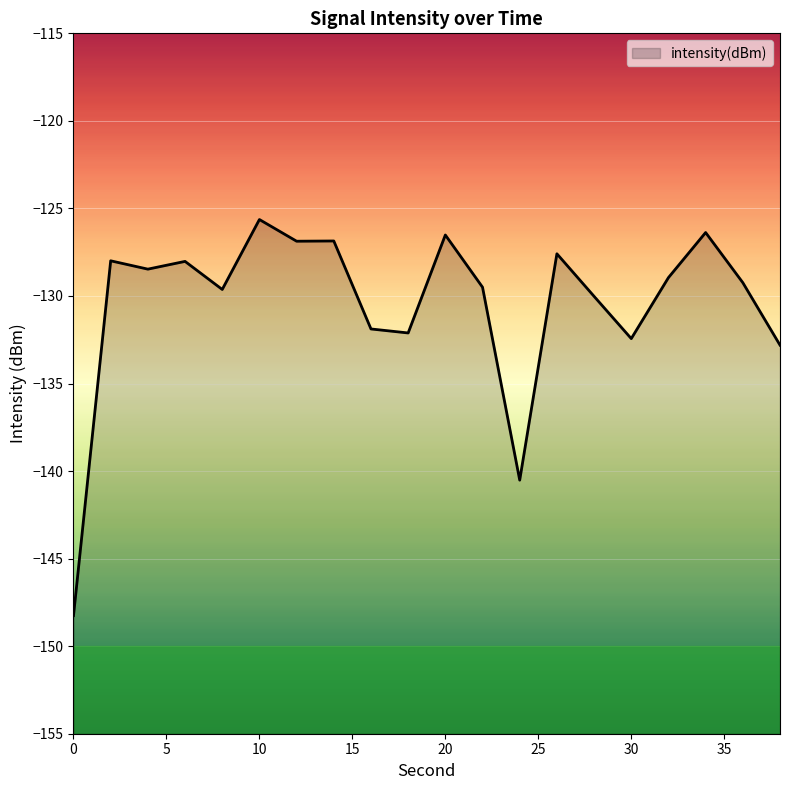

List the labels in order of value, largest first.

10, 34, 20, 14, 12, 26, 2, 6, 4, 32, 36, 22, 8, 28, 16, 18, 30, 38, 24, 0